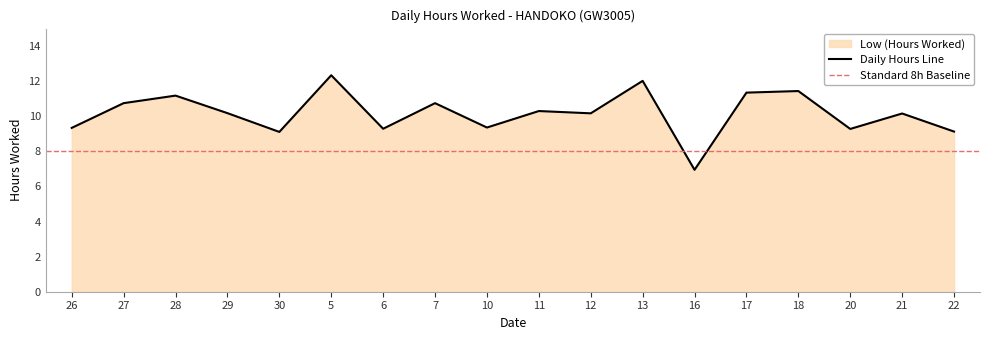

True or false: there are more than 0 points higher than both neighbors.

True